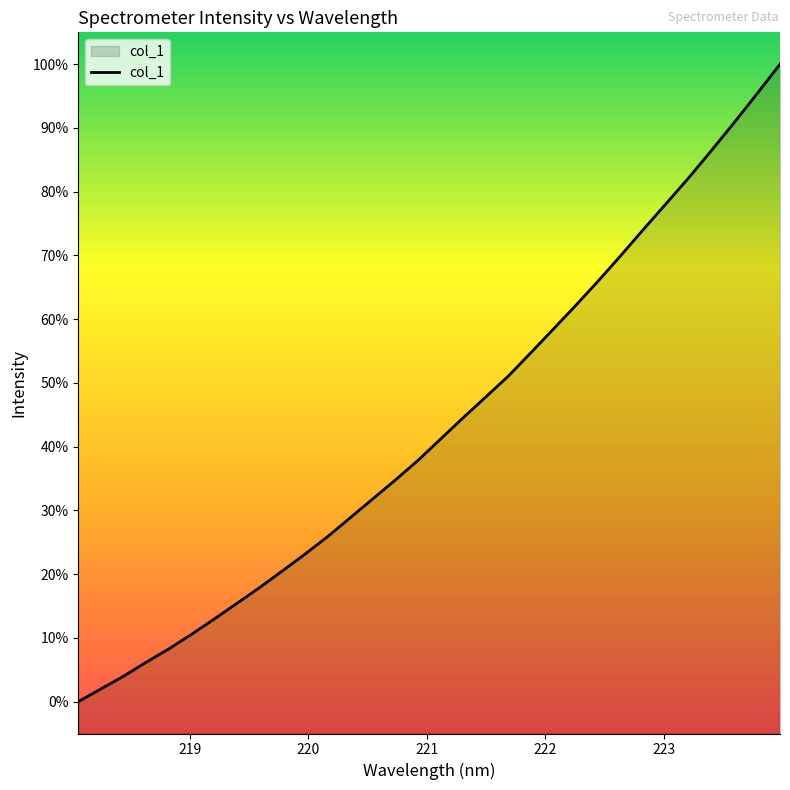

Count the number of values greater than 41.

16